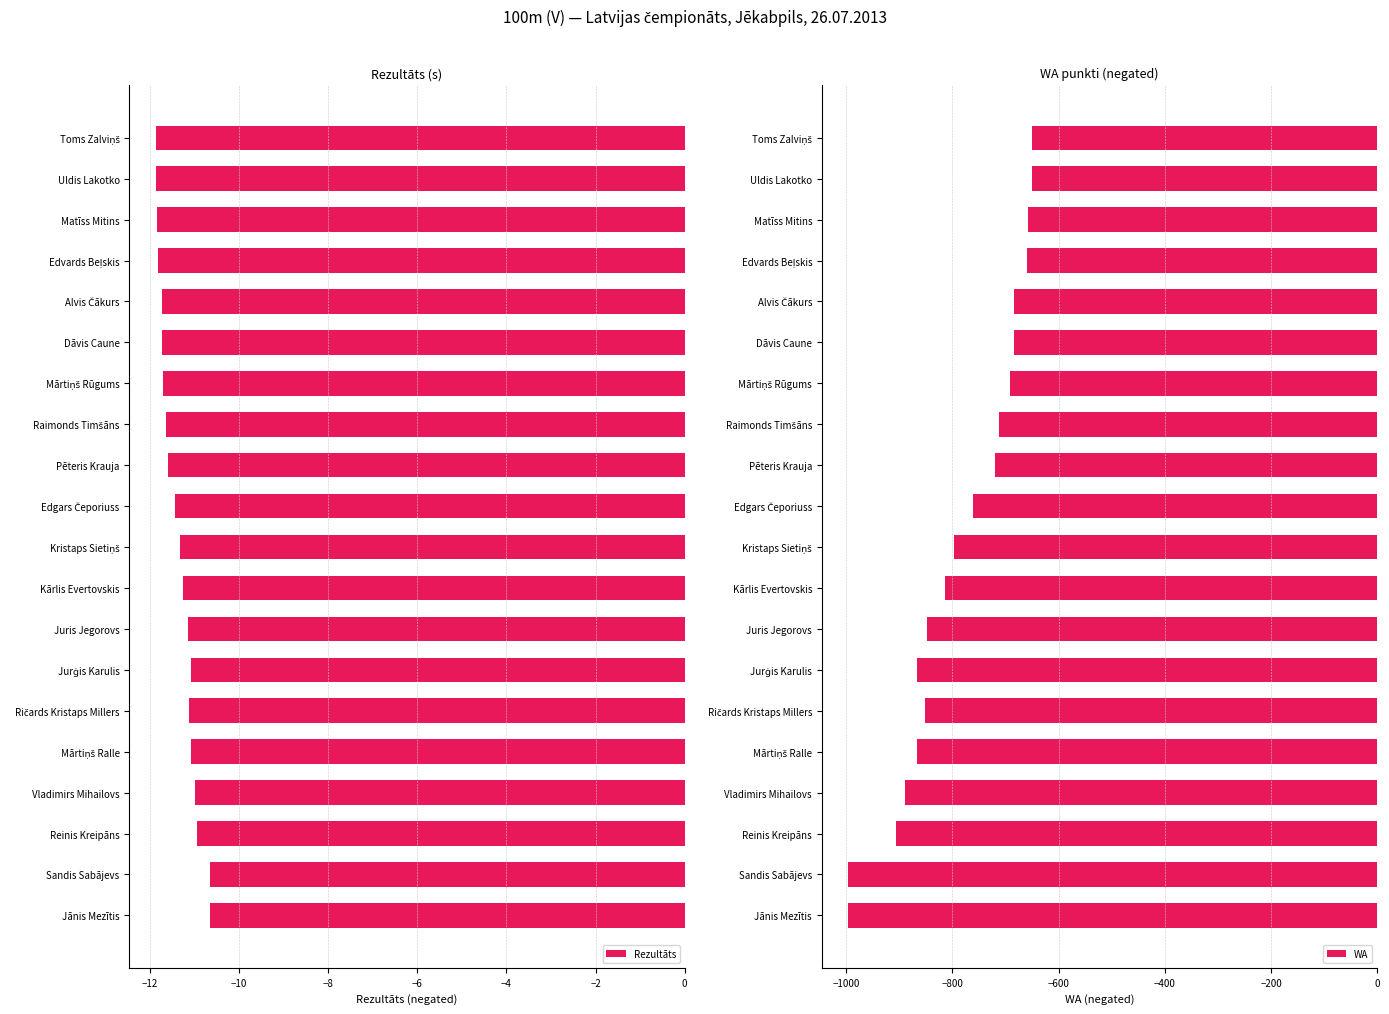

The value of Rezultāts at Juris Jegorovs is -2.7. True or false?

False